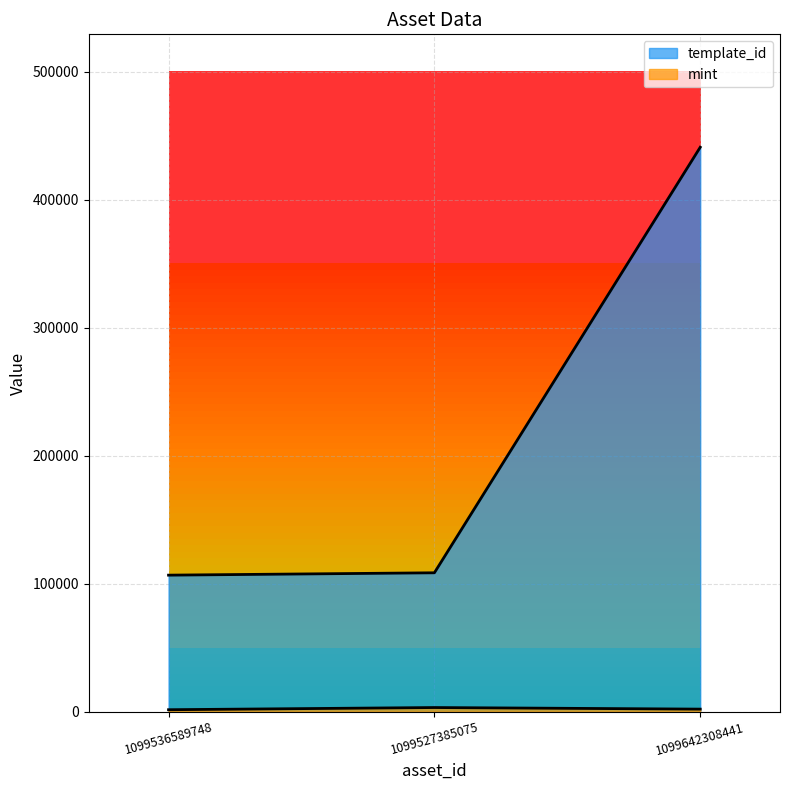

List the series in order of their peak value, highest first.

template_id, mint